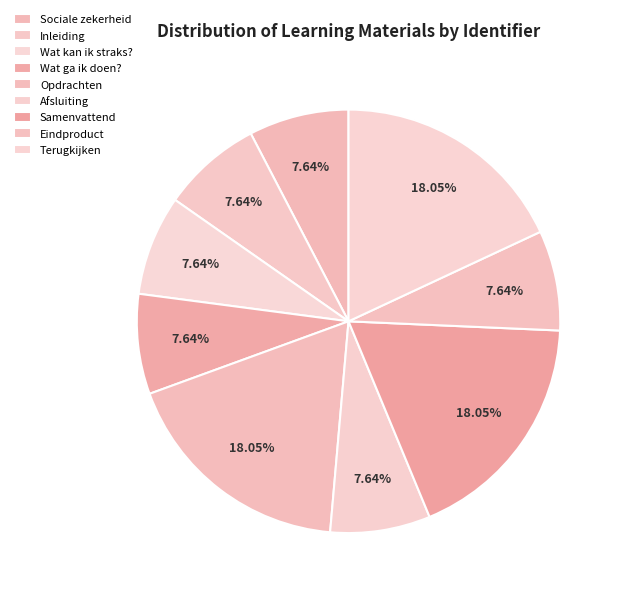

Count the number of slices in the pie.

9